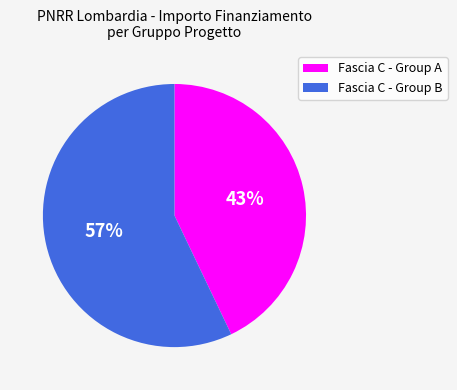

Does any single category account for the majority?

Yes